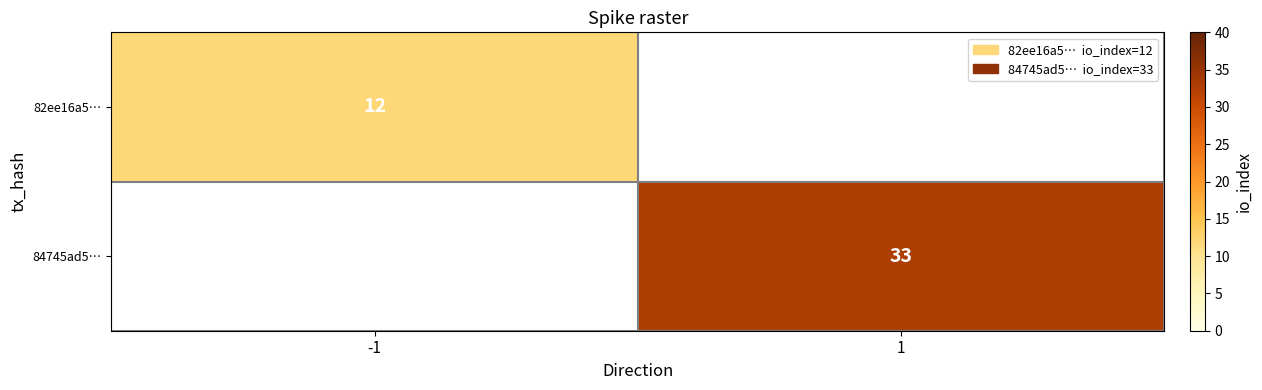

True or false: 84745ad5… has a value of 33 at 1.

True